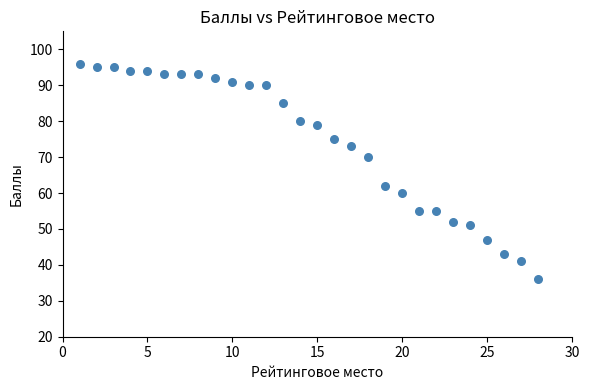

What is the range of Y values (max minus min)?

60